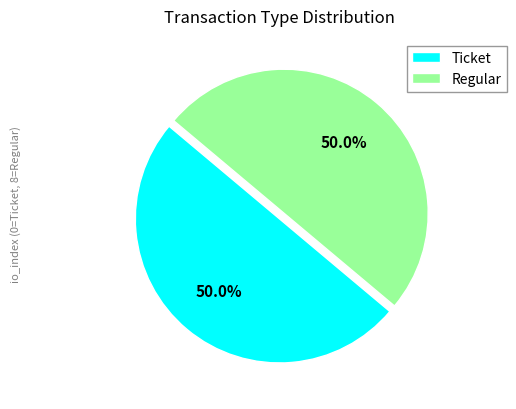

Approximately how many times larger is the value at Regular compared to Ticket?

1.0